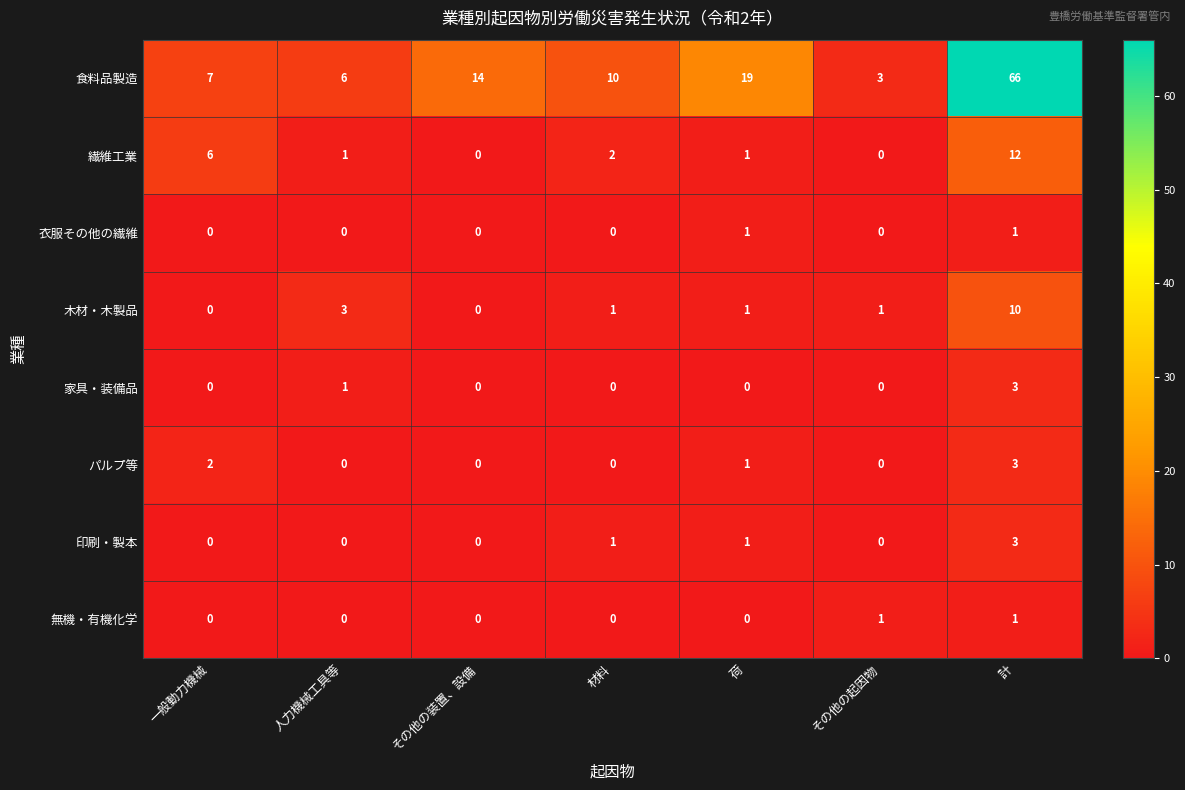

The 印刷・製本 series shows 0 at その他の装置、設備. True or false?

True